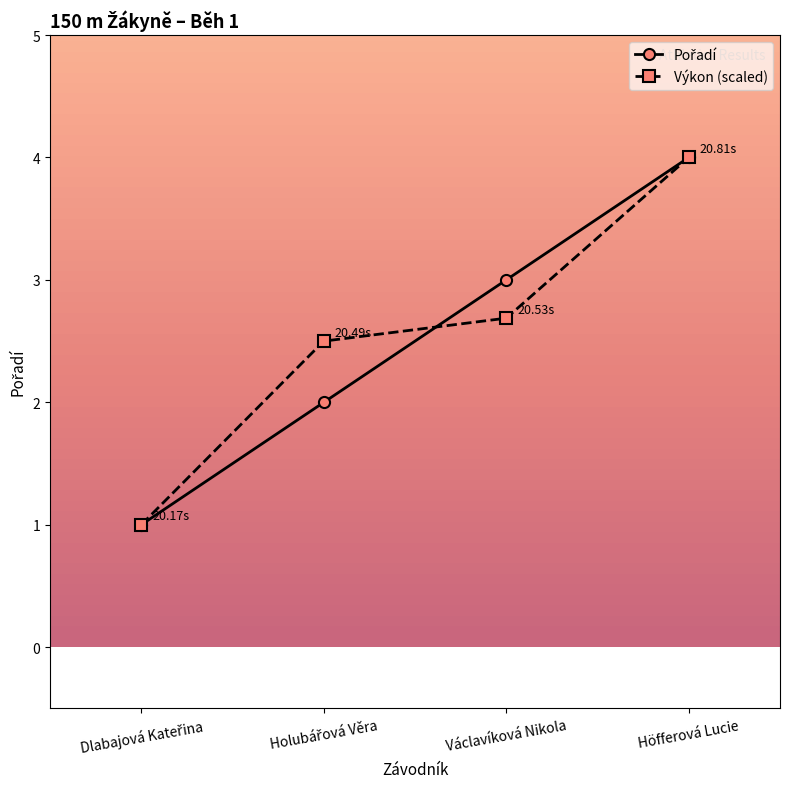

How many data points does each series have?

4